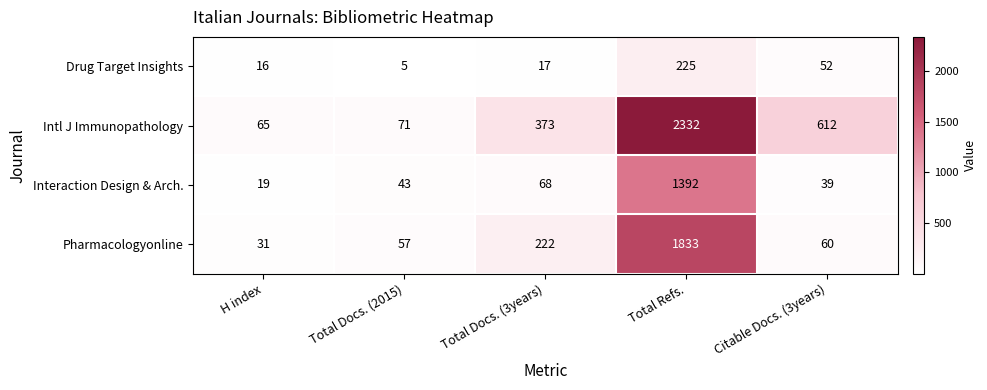

The value of Pharmacologyonline at Total Refs. is 3076. True or false?

False